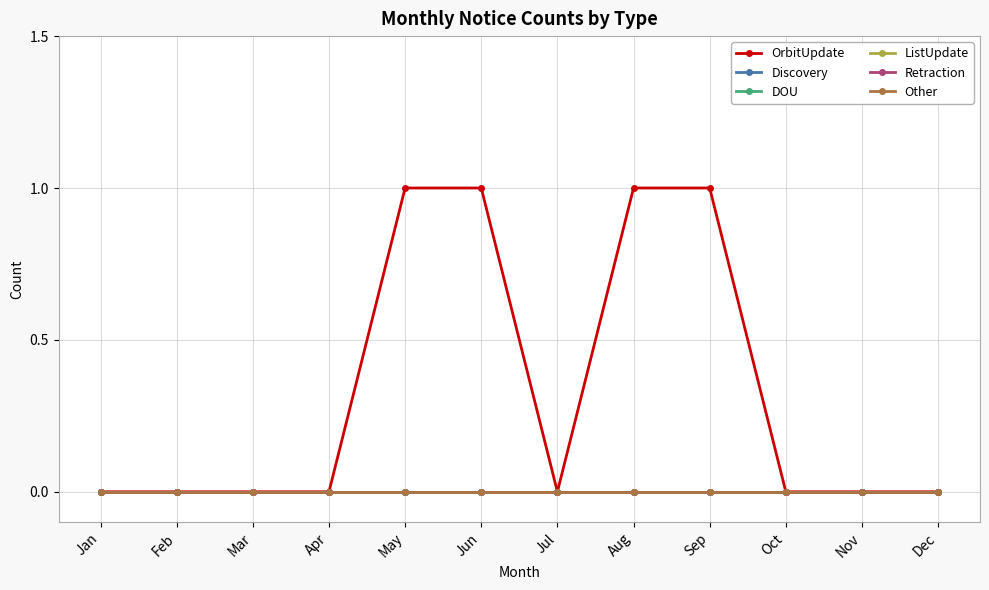

Rank the series at Mar from lowest to highest value.

OrbitUpdate, Discovery, DOU, ListUpdate, Retraction, Other